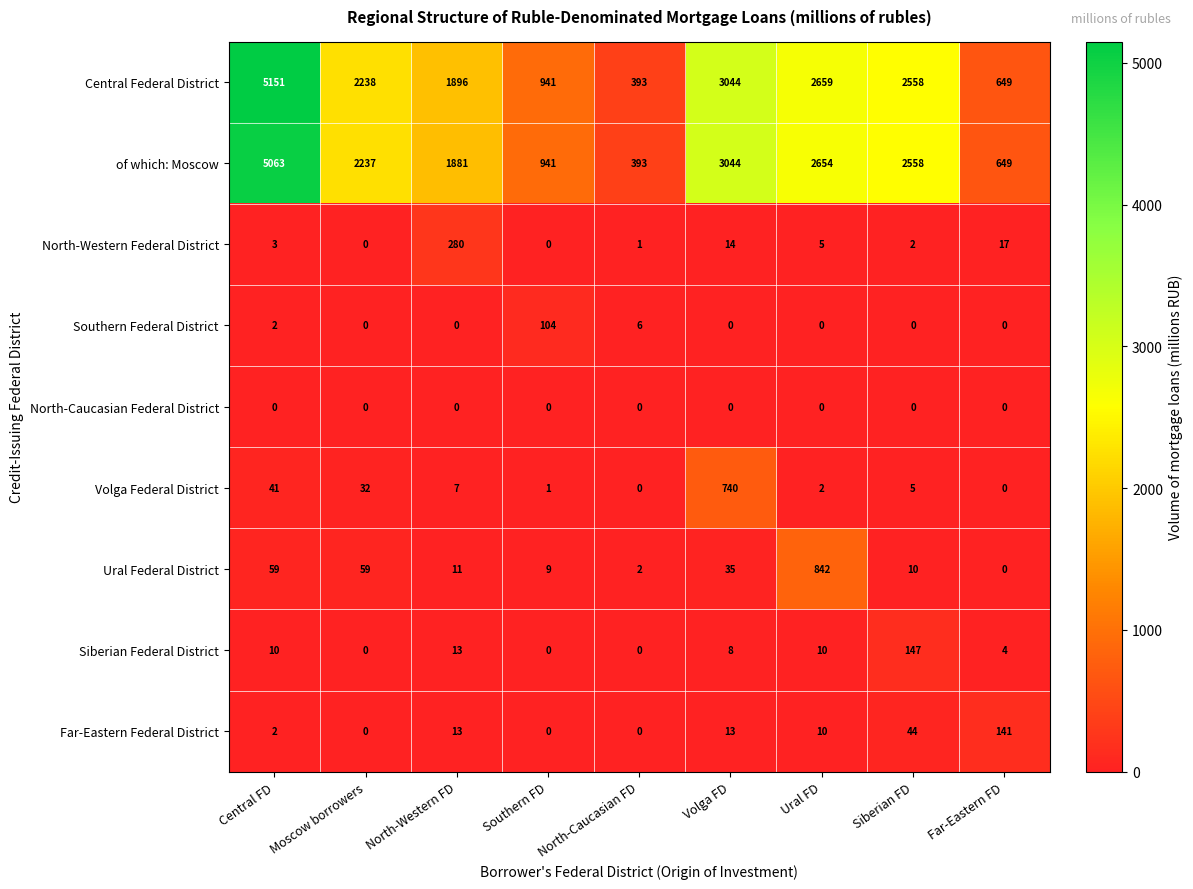

At which category does the chart reach its peak across all series?

Central FD